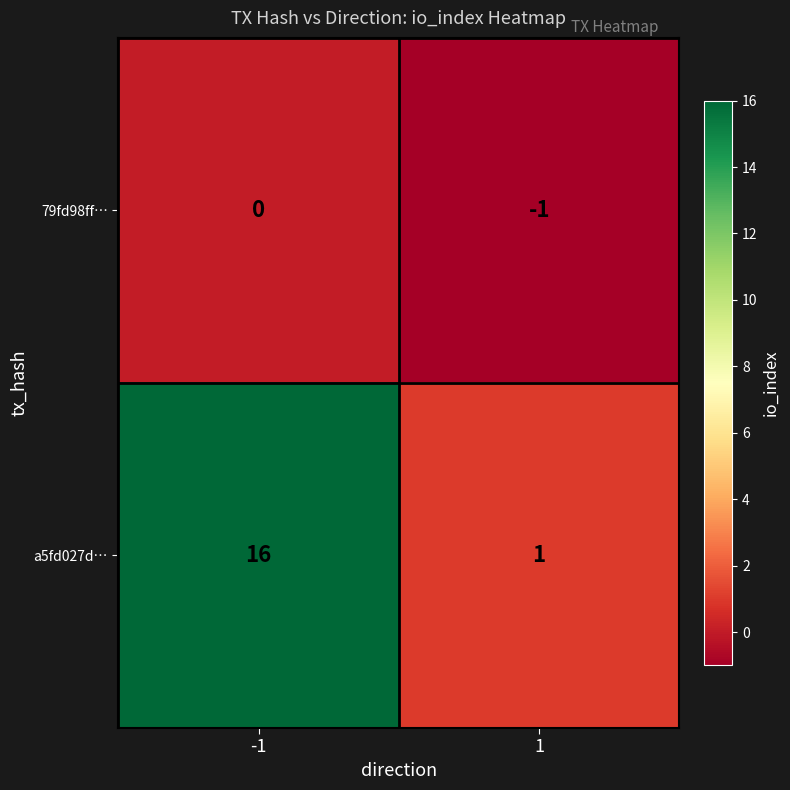

List the labels in order of a5fd027d… value, smallest first.

1, -1